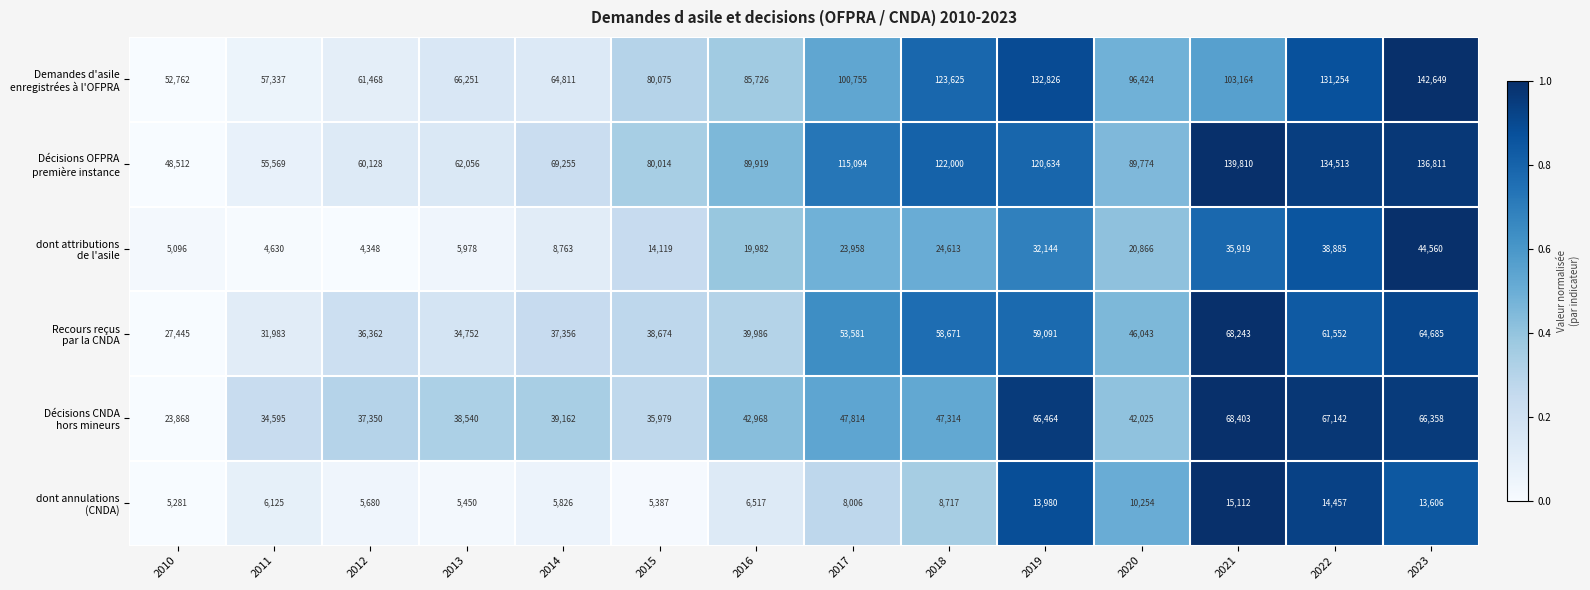

What is the total value across all series at 2018?

384940